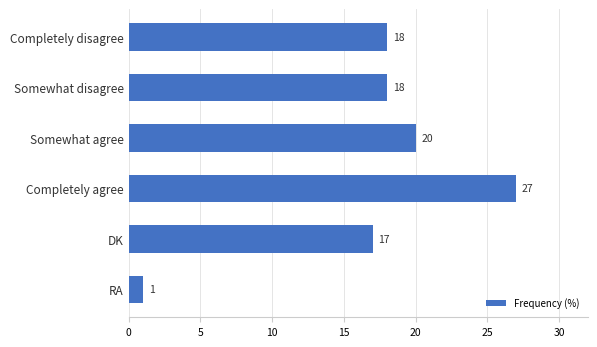

What is the difference between the maximum and minimum values?

26